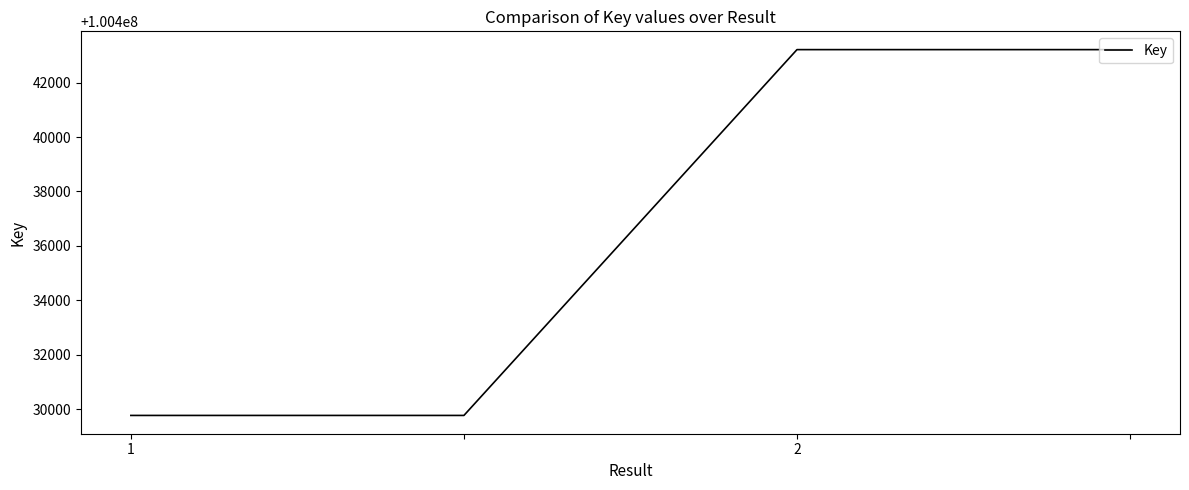

What is the difference between the maximum and minimum values?

13446